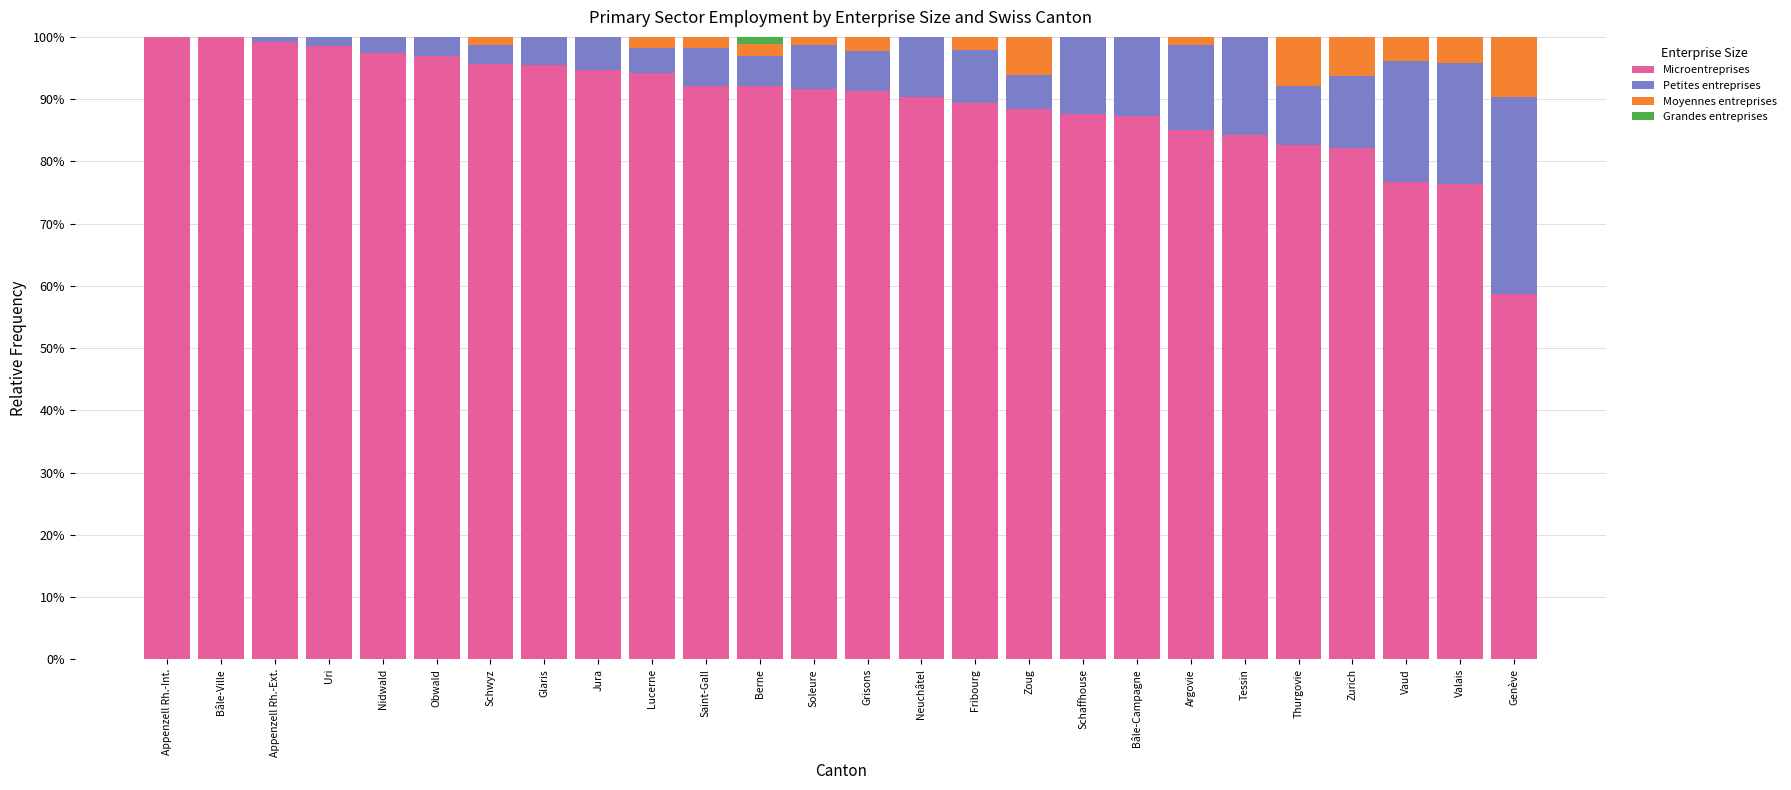

What is the maximum value for Microentreprises?

100.0